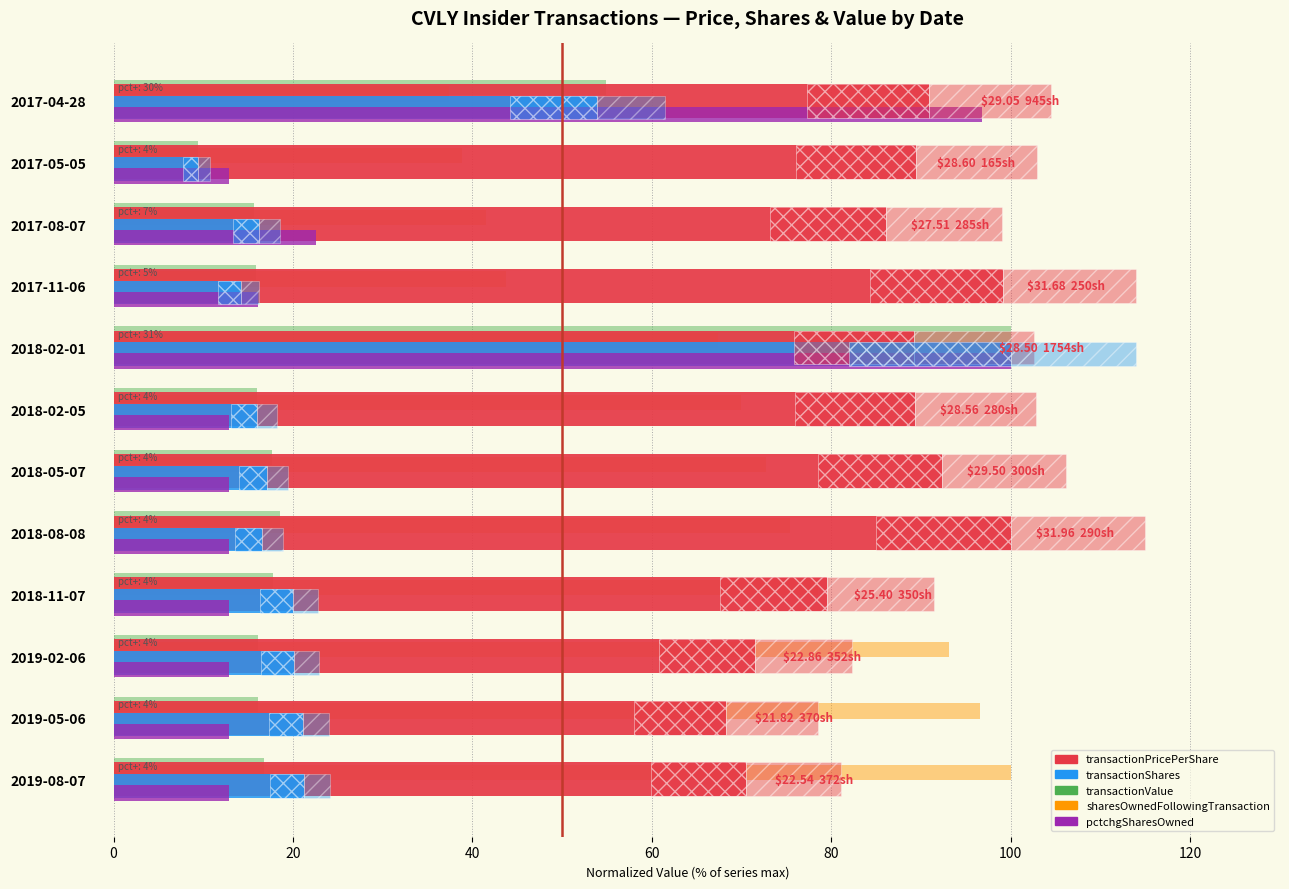

The pctchgSharesOwned series shows 12.9 at 2018-11-07. True or false?

True